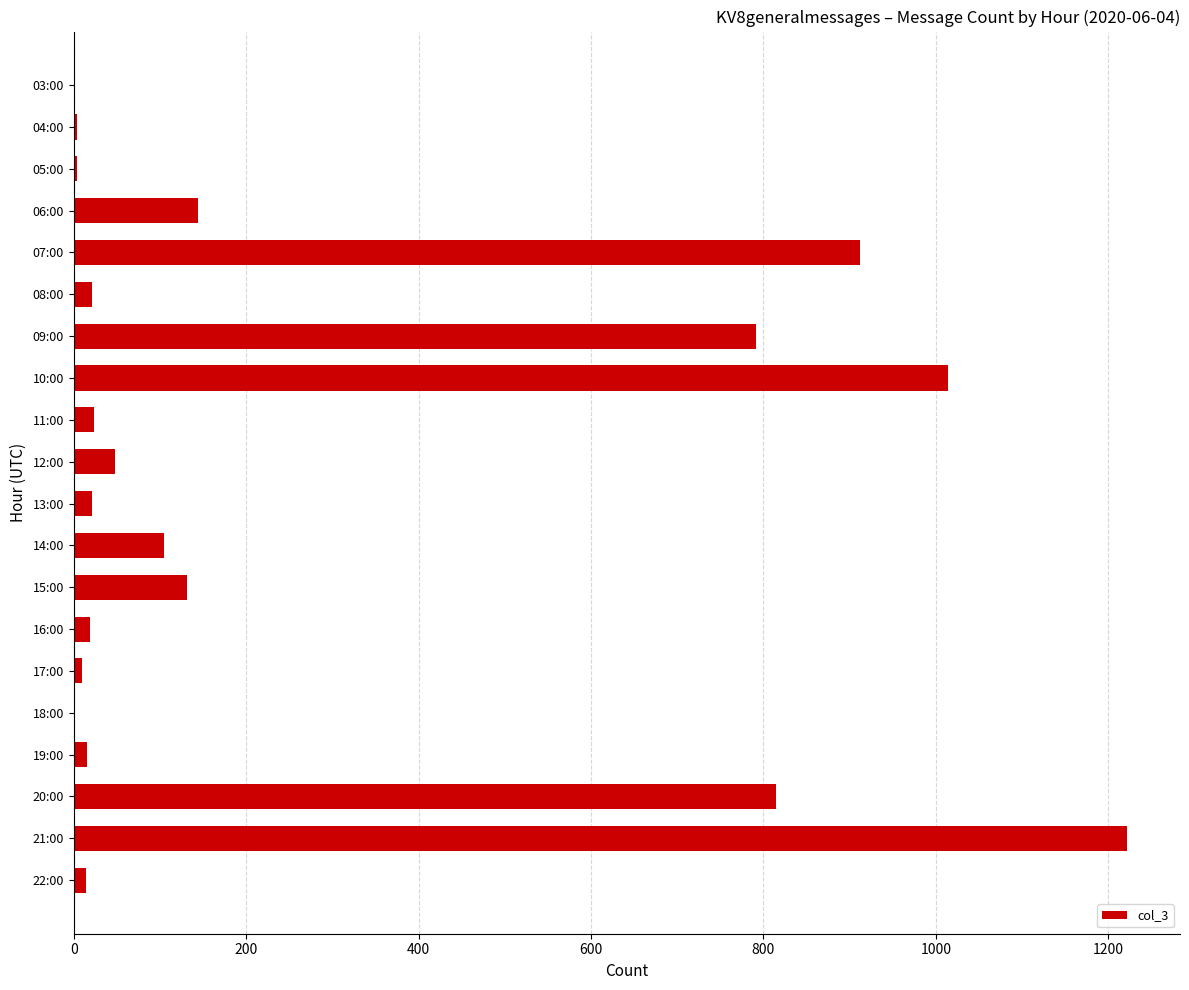

Is it true that the value at 07:00 is 912?

True